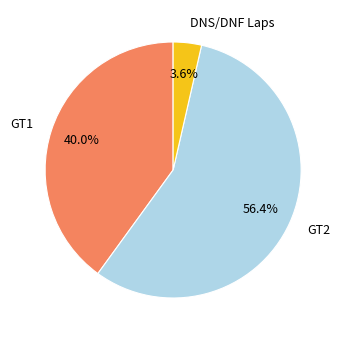

To the nearest percent, what is the difference between the largest and smallest slice percentages?

53%